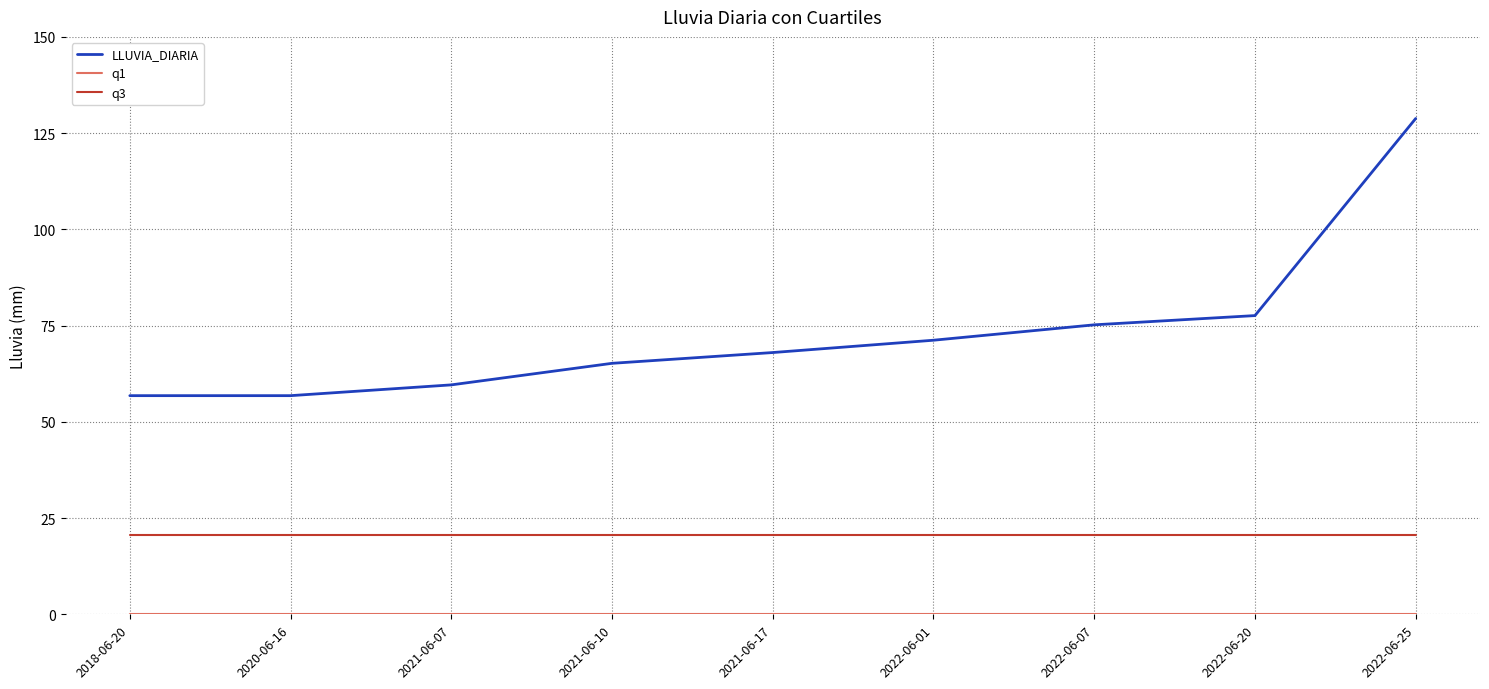

Which category has the highest value across all series?

2022-06-25